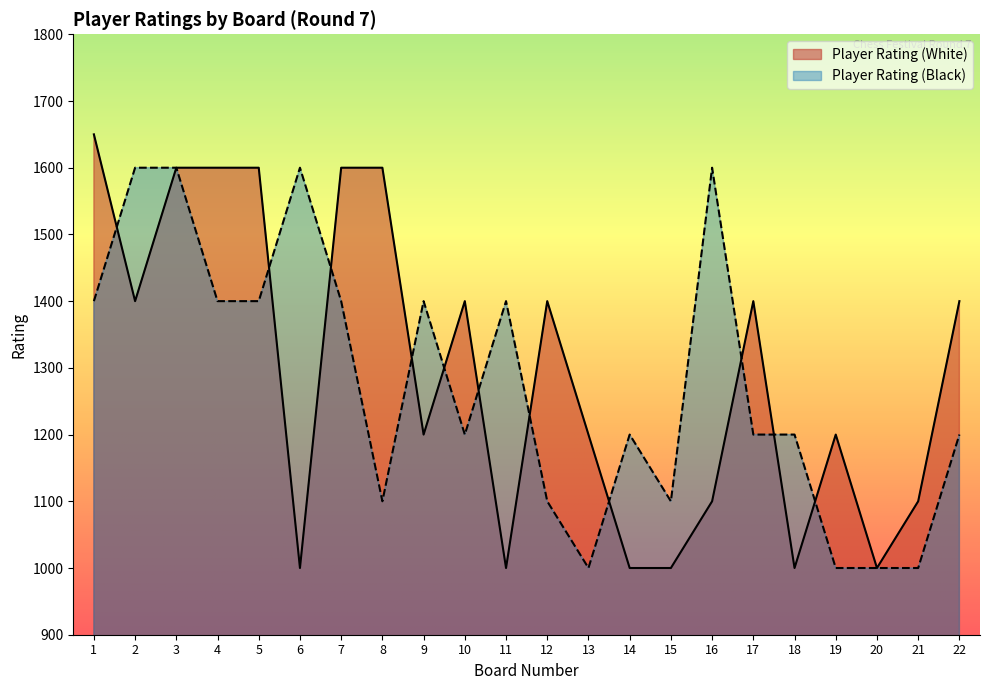

What is the minimum value shown in the chart?

1000